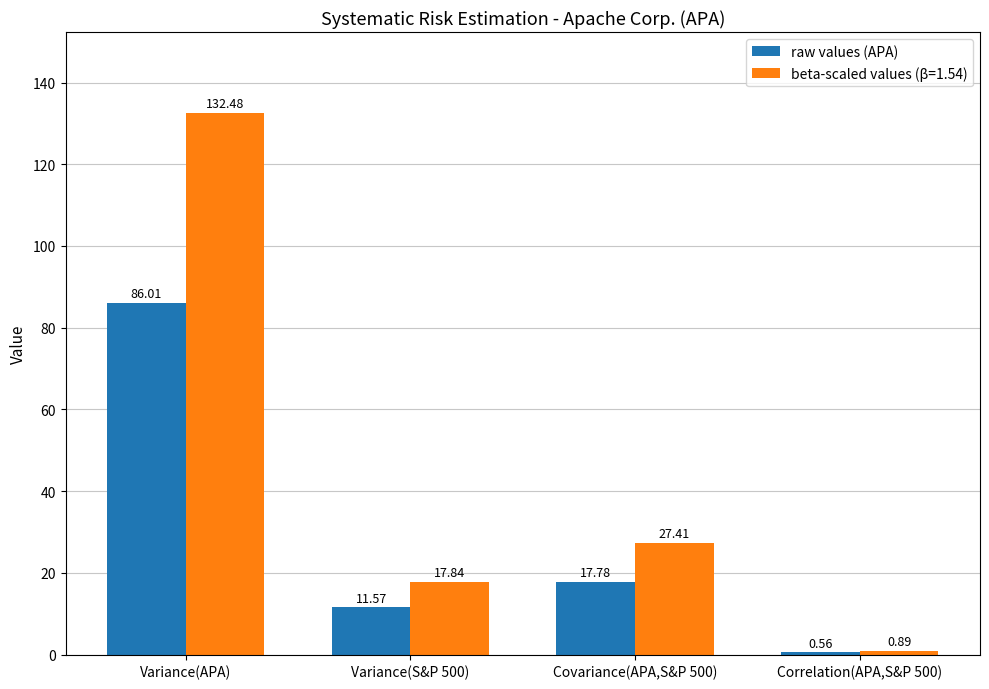

Which category has the highest value across all series?

Variance(APA)